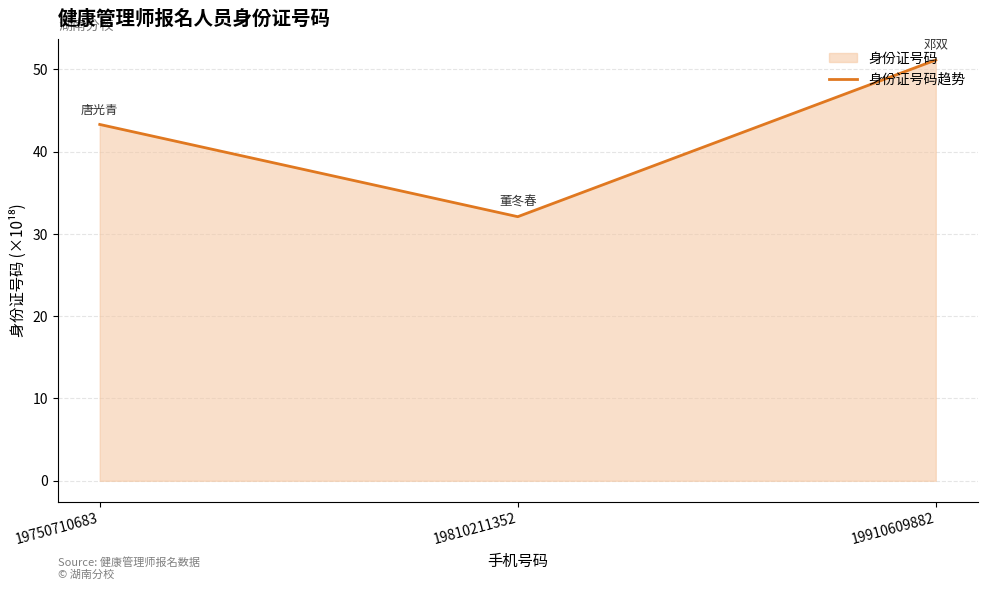

How many lines are shown in the chart?

1